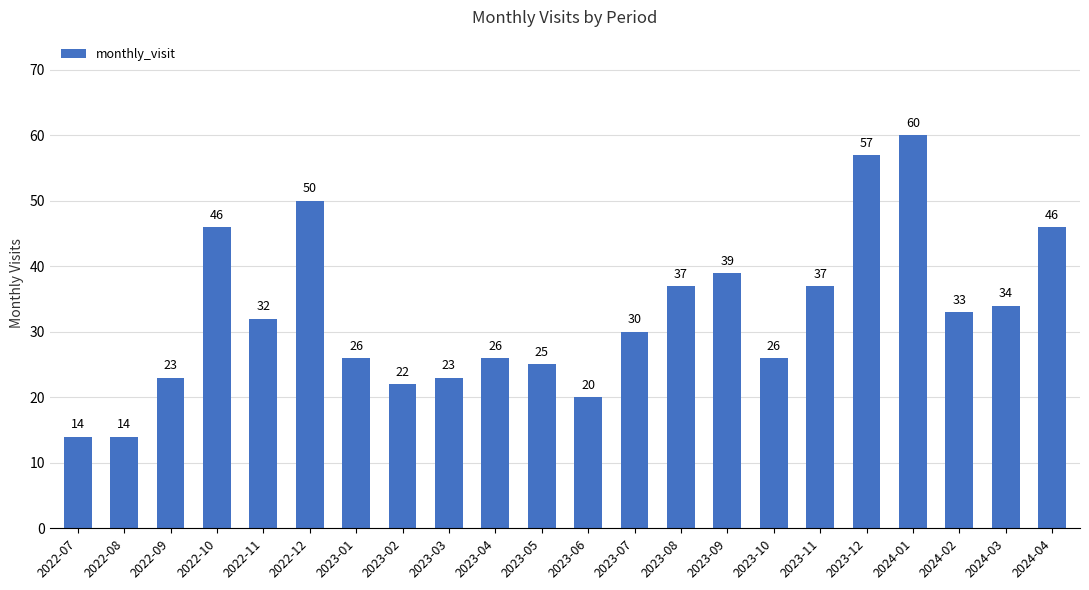

At which label does the data first exceed 32?

2022-10